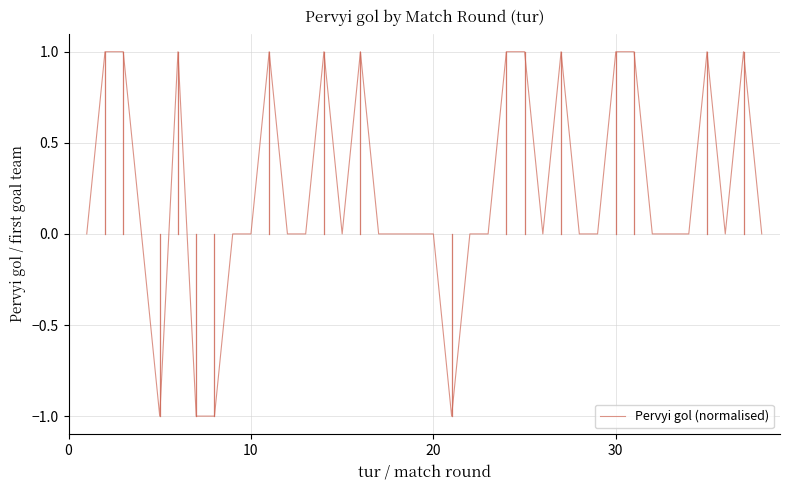

How many lines are shown in the chart?

1